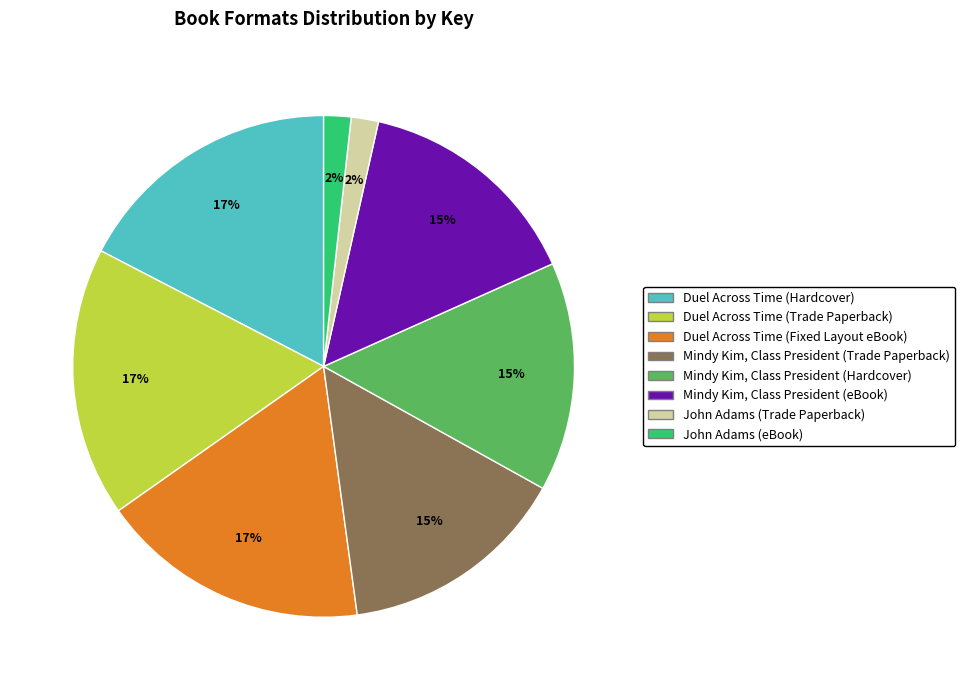

Which has a higher value, Mindy Kim, Class President (Hardcover) or John Adams (eBook)?

Mindy Kim, Class President (Hardcover)